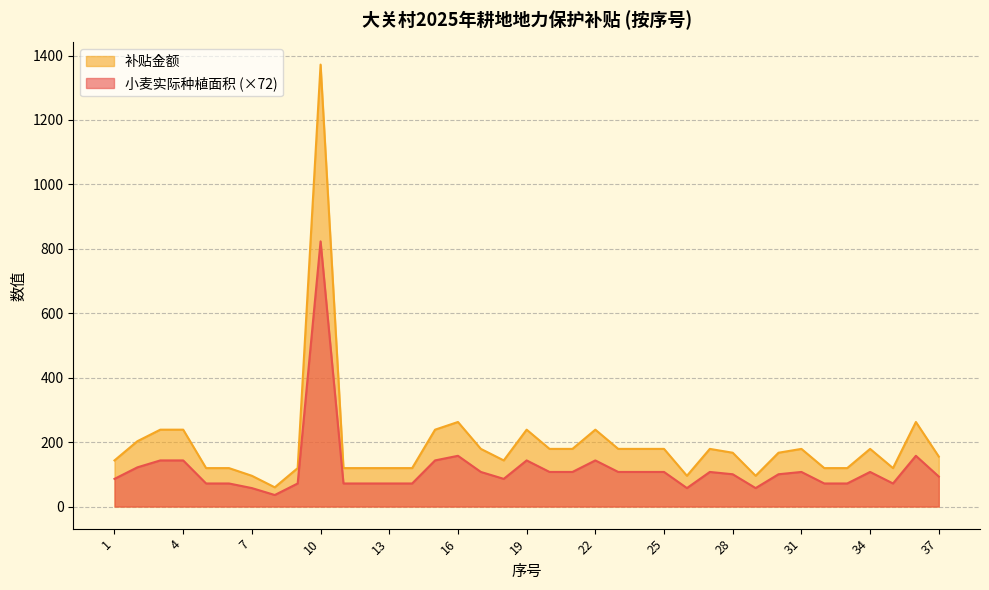

Between 29 and 19, which is larger?

19